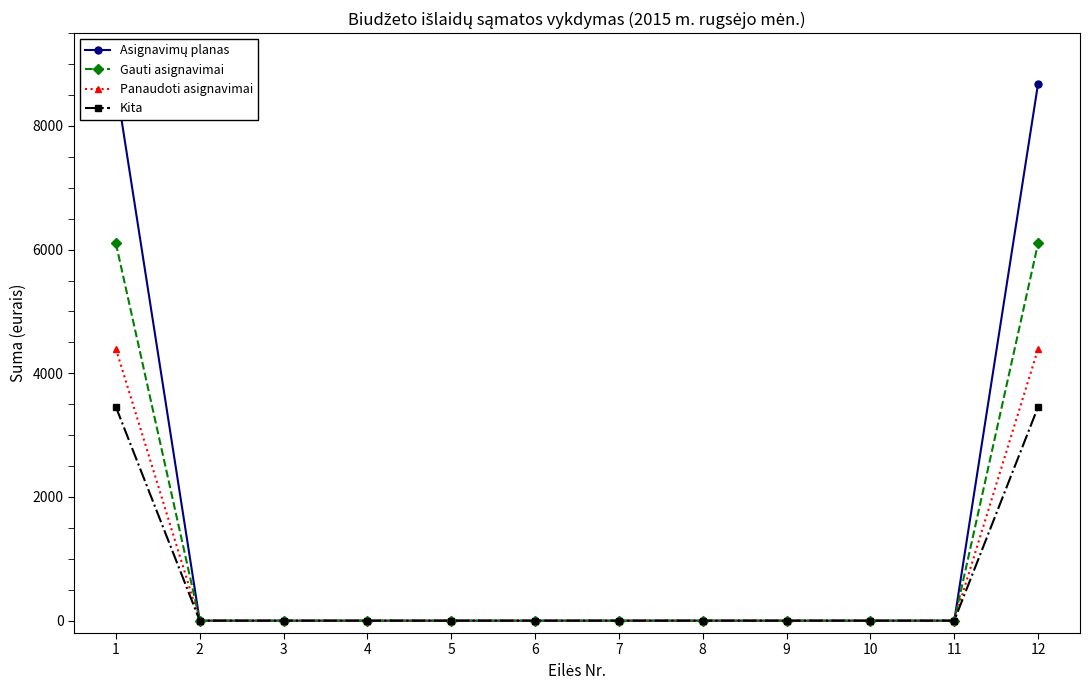

Which series has the largest range (max minus min)?

Asignavimų planas